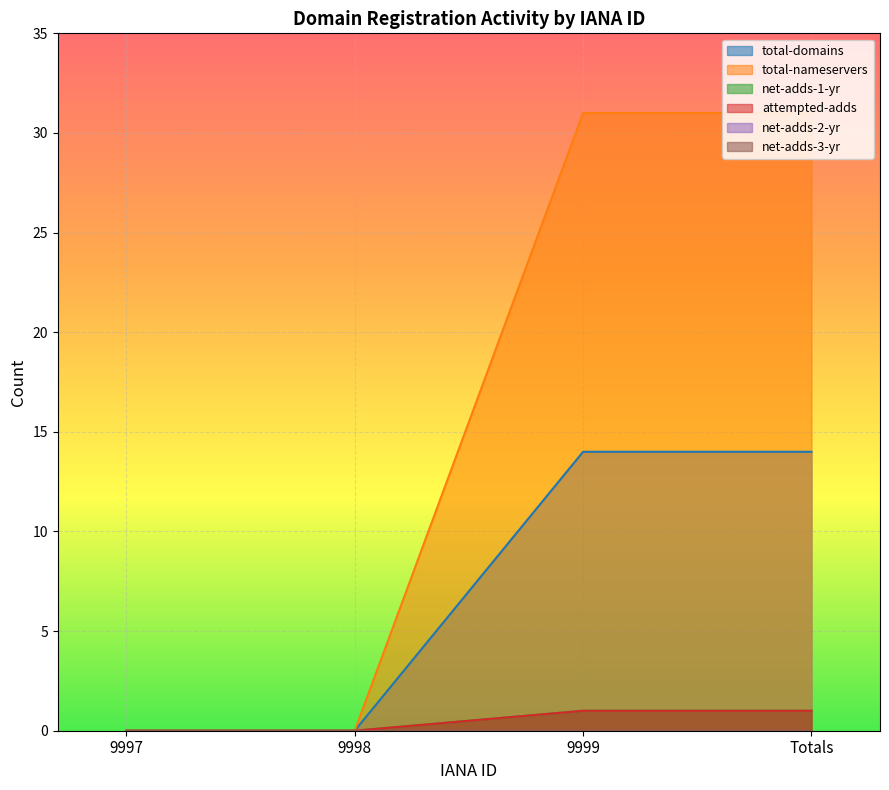

The value of net-adds-1-yr at 9998 is 0. True or false?

False